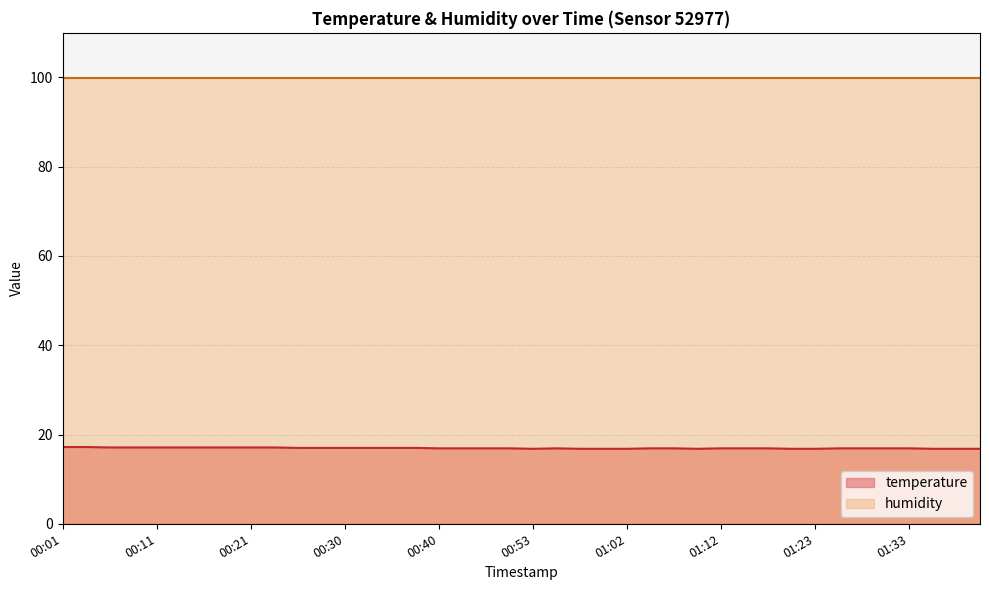

Which series has the largest total across all categories?

humidity